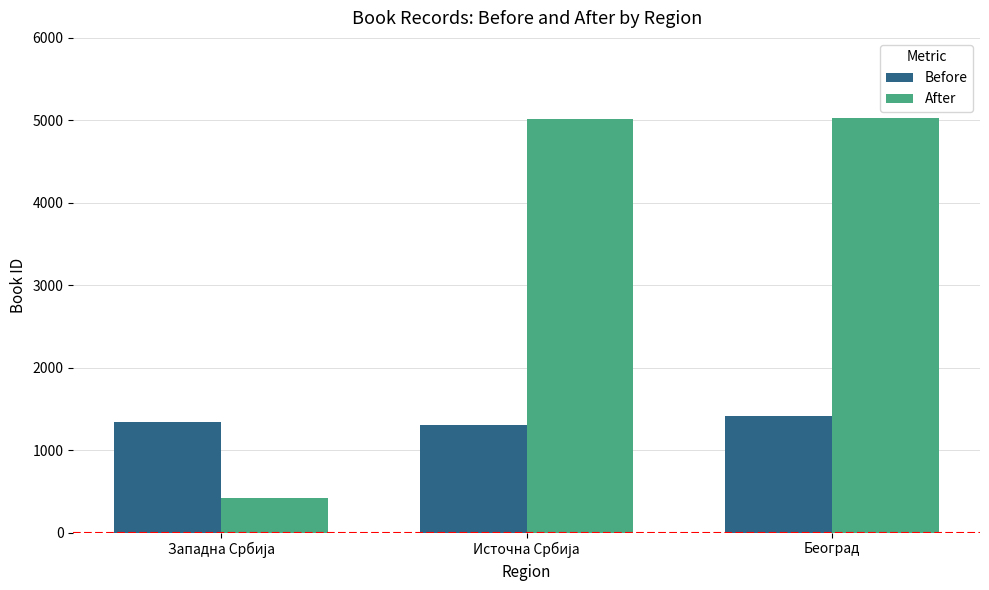

What is the value of the After bar at the 1st from the left?

423